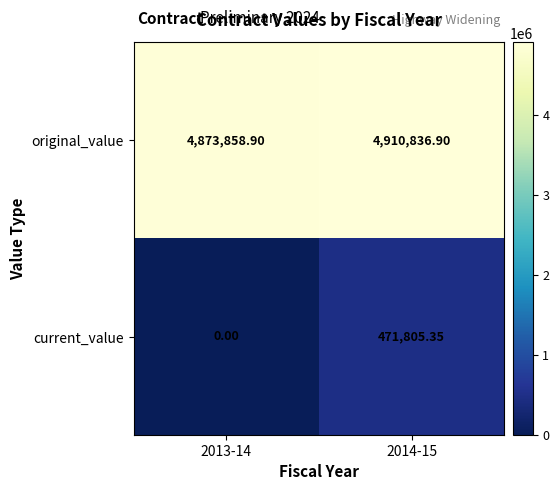

Which series has the largest range (max minus min)?

current_value